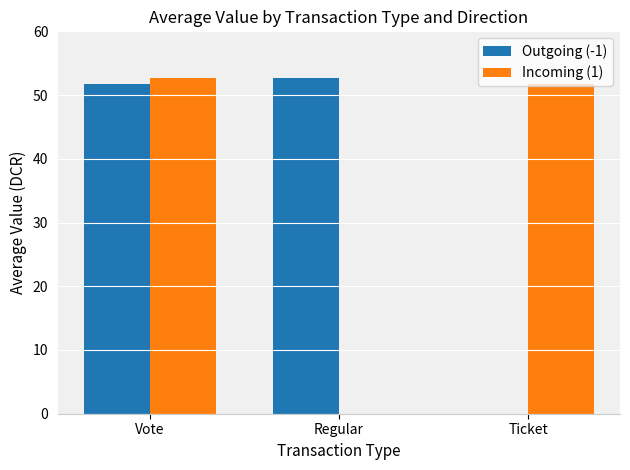

How many groups of bars are there?

3